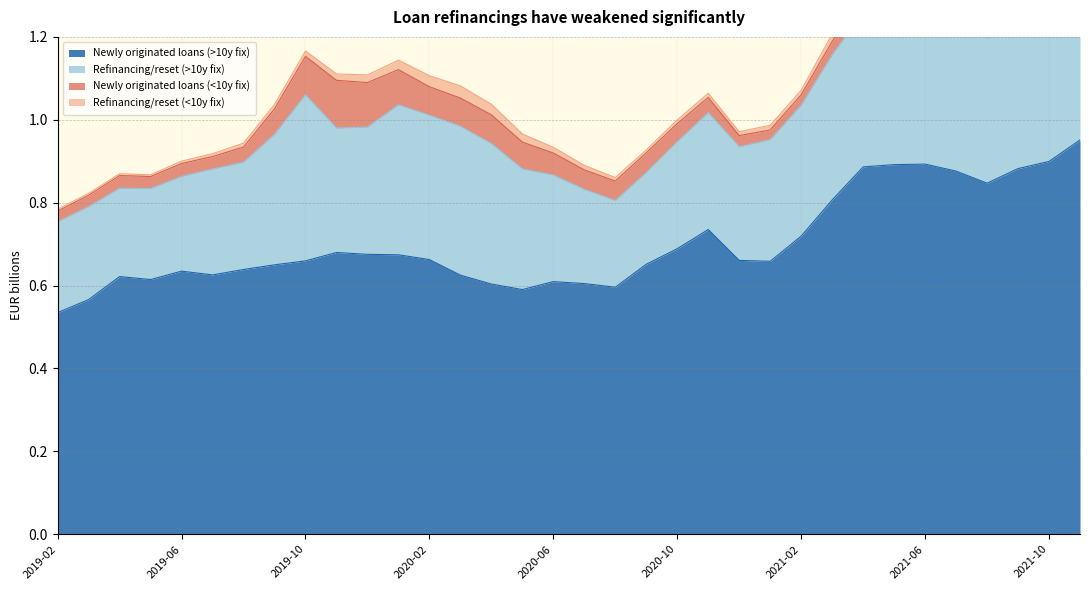

What is the sum of all Newly originated loans (<10y fix) values?

2.0